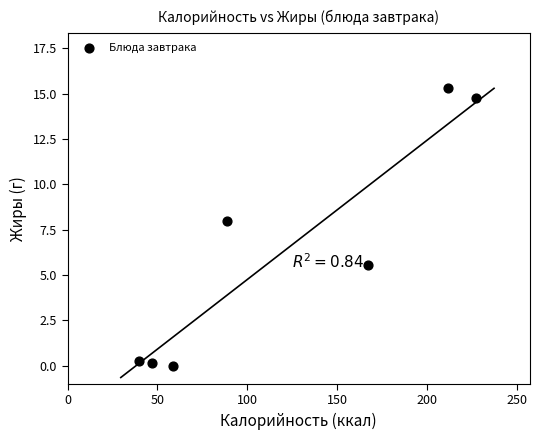

What Y value in the scatter plot is closest to 7?

8.0